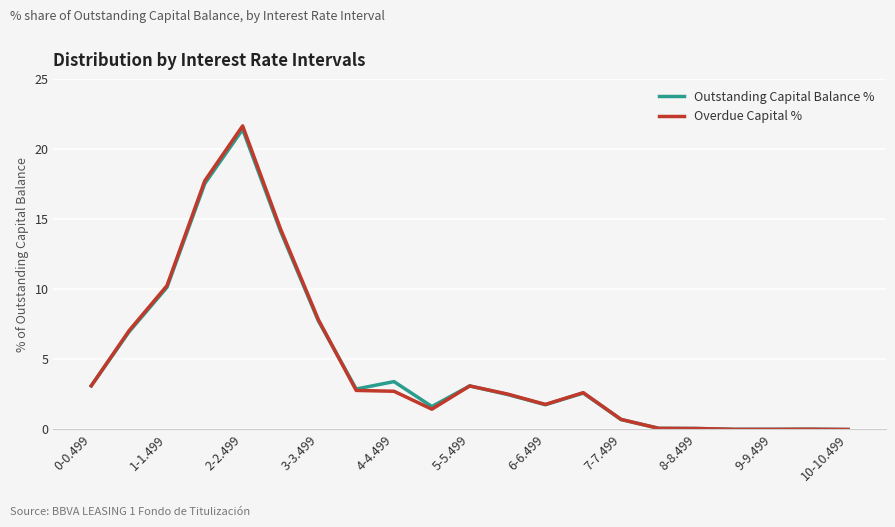

How many series are shown in this chart?

2